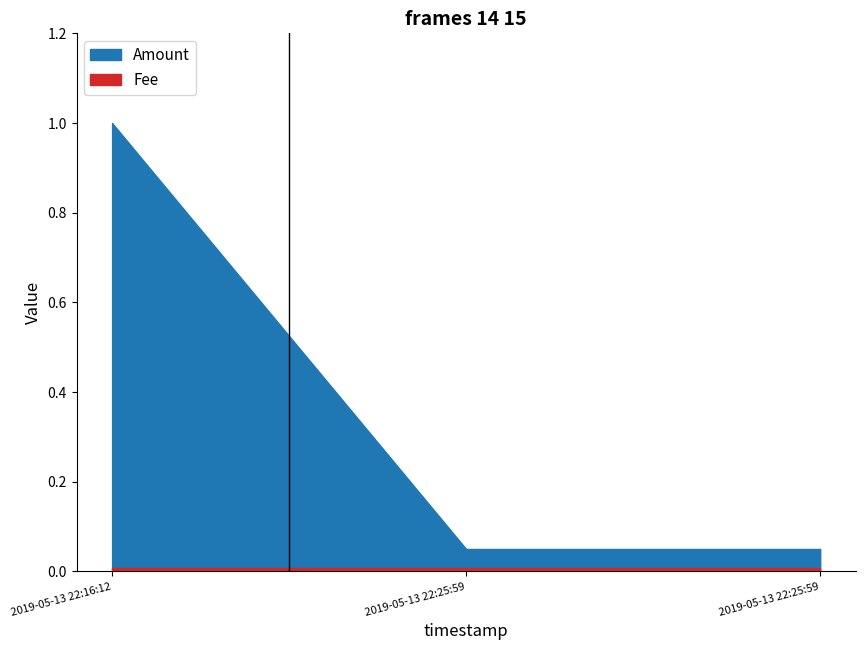

What is the label of the 2nd point from the left?

2019-05-13 22:25:59